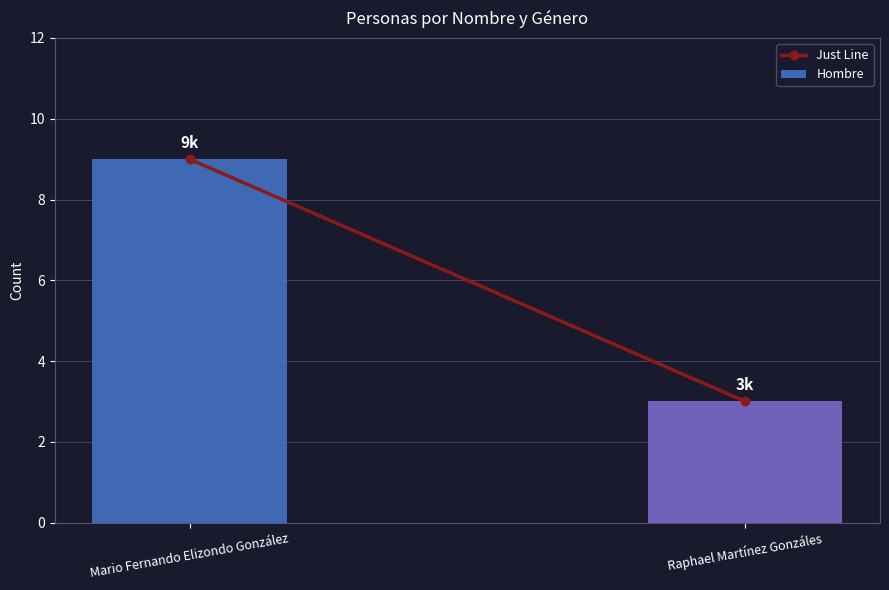

What is the minimum value shown in the chart?

3